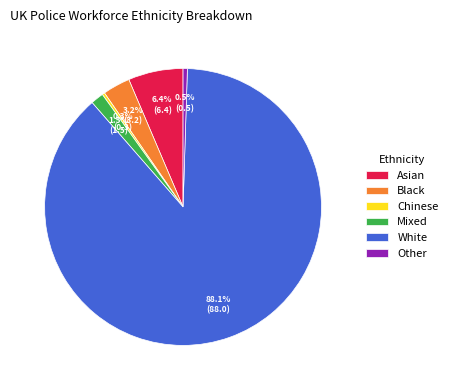

To the nearest percent, what is the difference between the Asian and Chinese slice percentages?

6%